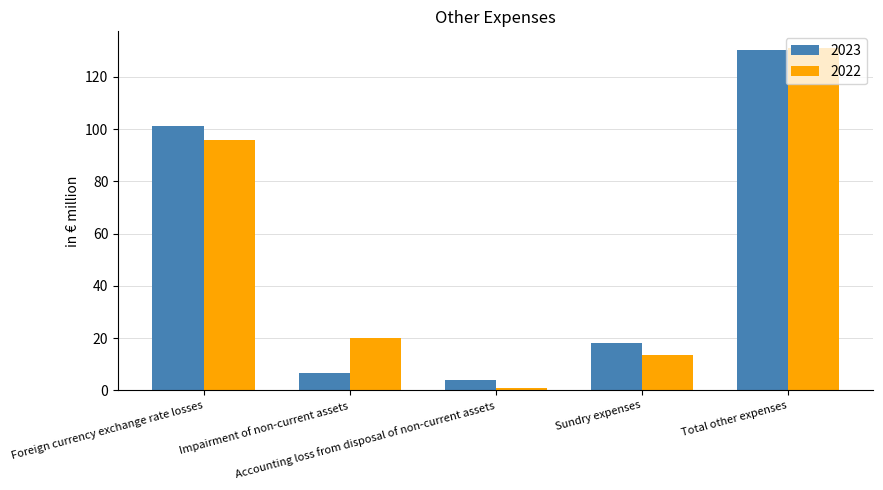

Is it true that 2022 equals 1.0 at Accounting loss from disposal of non-current assets?

True